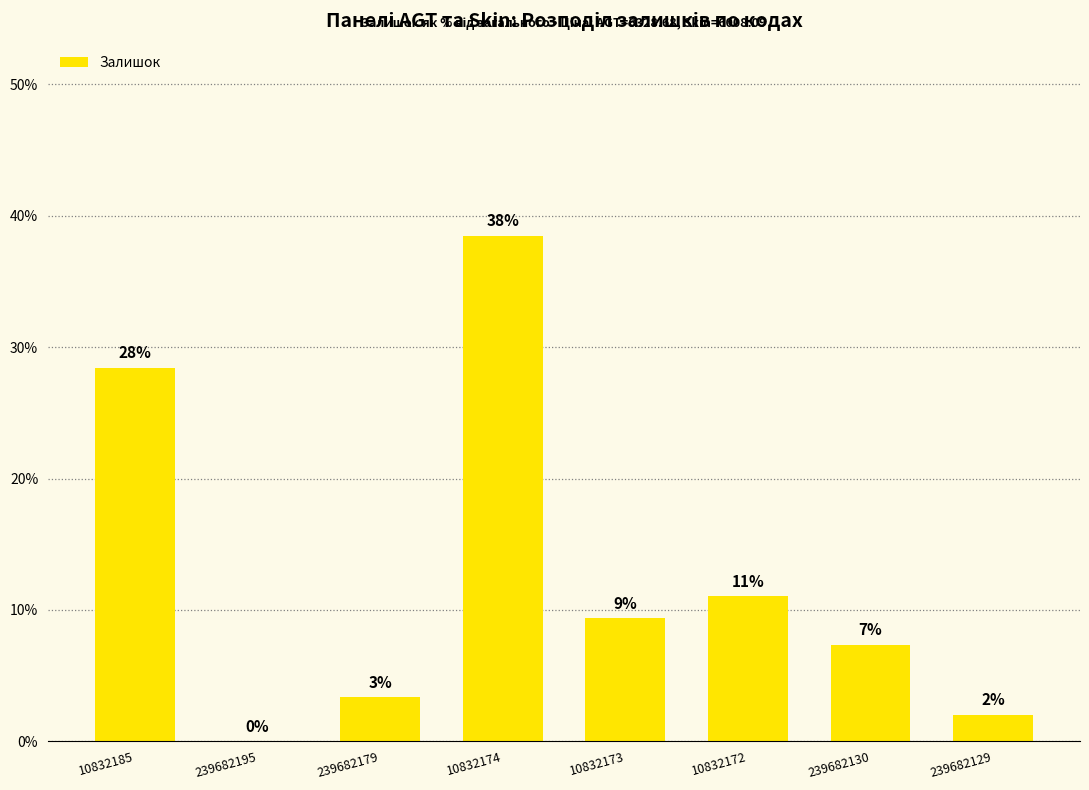

Are the bars horizontal?

No